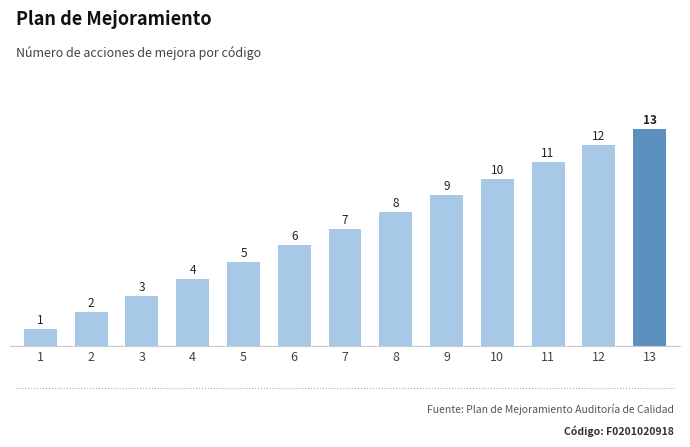

The value at 6 is 3. True or false?

False